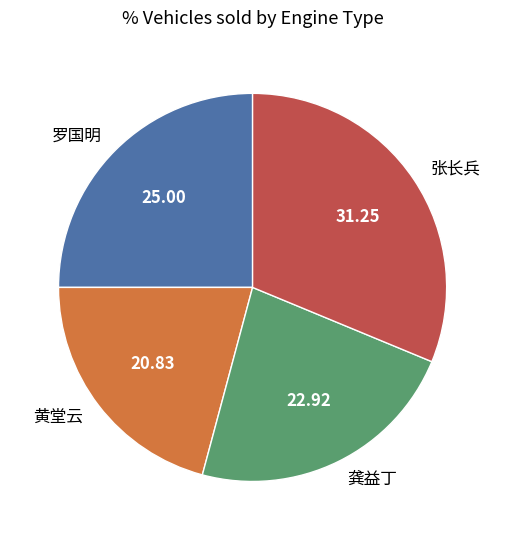

Is 罗国明 the majority of the pie?

No